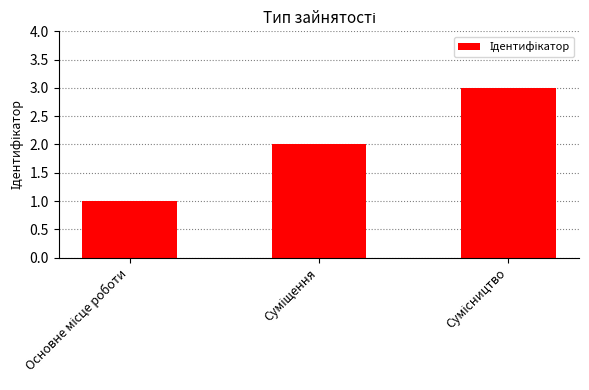

How many distinct data groups are displayed?

1